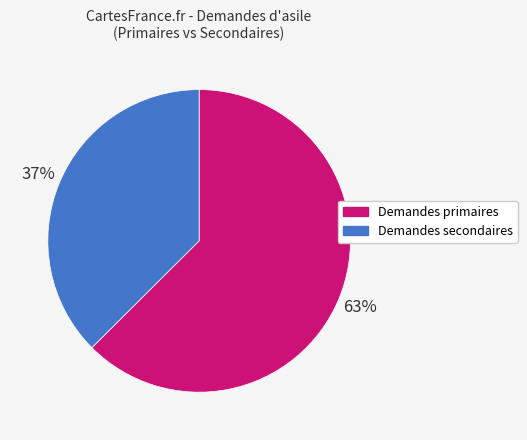

Which category has the smallest portion of the pie?

Demandes secondaires